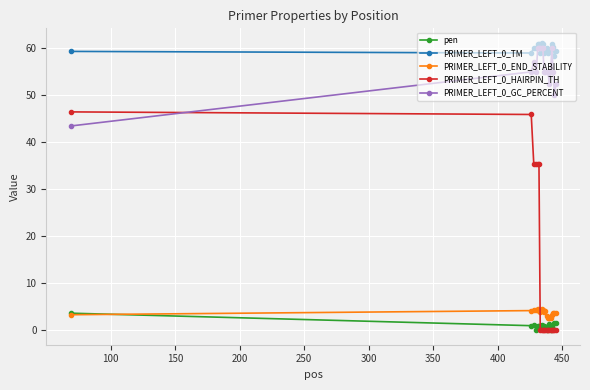

True or false: PRIMER_LEFT_0_TM and PRIMER_LEFT_0_HAIRPIN_TH cross at least once.

False